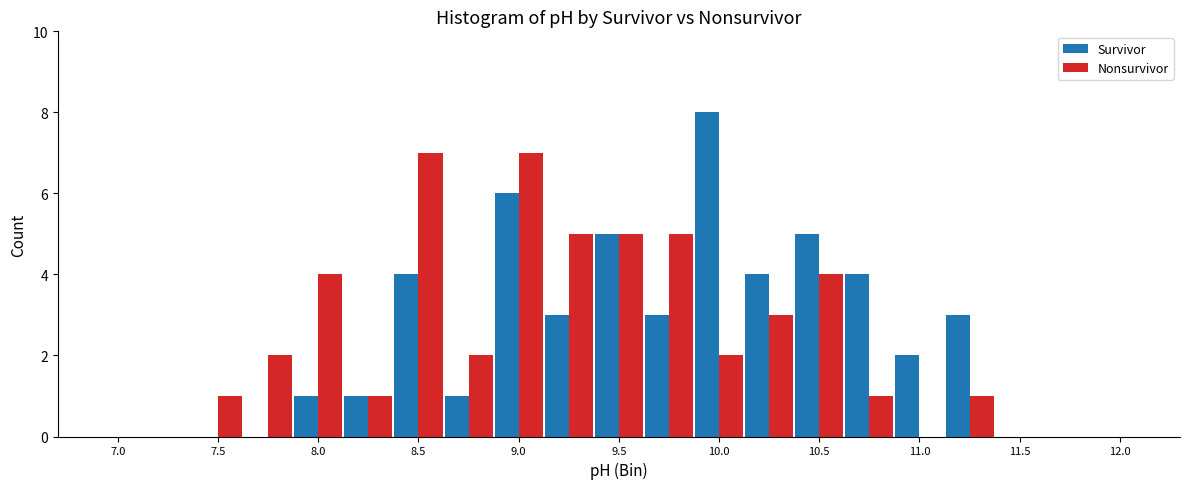

What is the sum of all Survivor values?

50